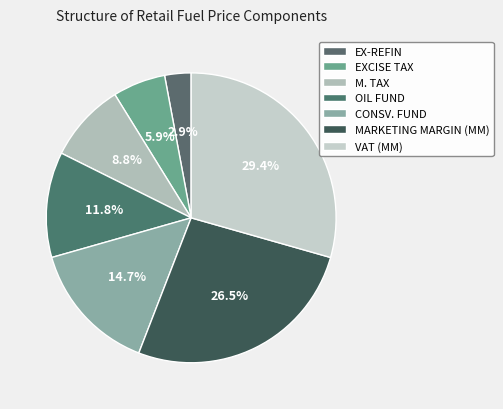

To the nearest percent, what is the difference between the VAT (MM) and EXCISE TAX slice percentages?

24%